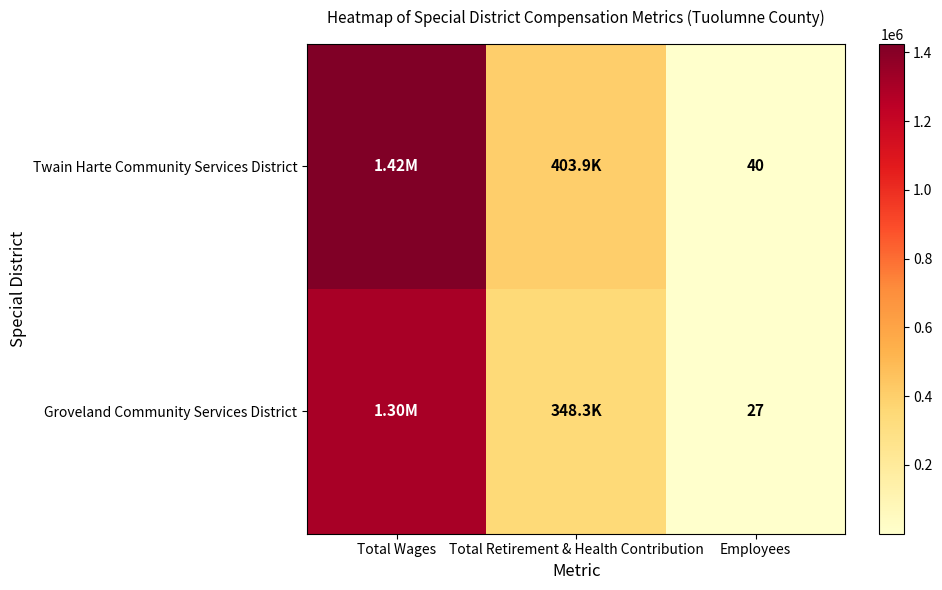

Rank the series at Employees from lowest to highest value.

Groveland Community Services District, Twain Harte Community Services District